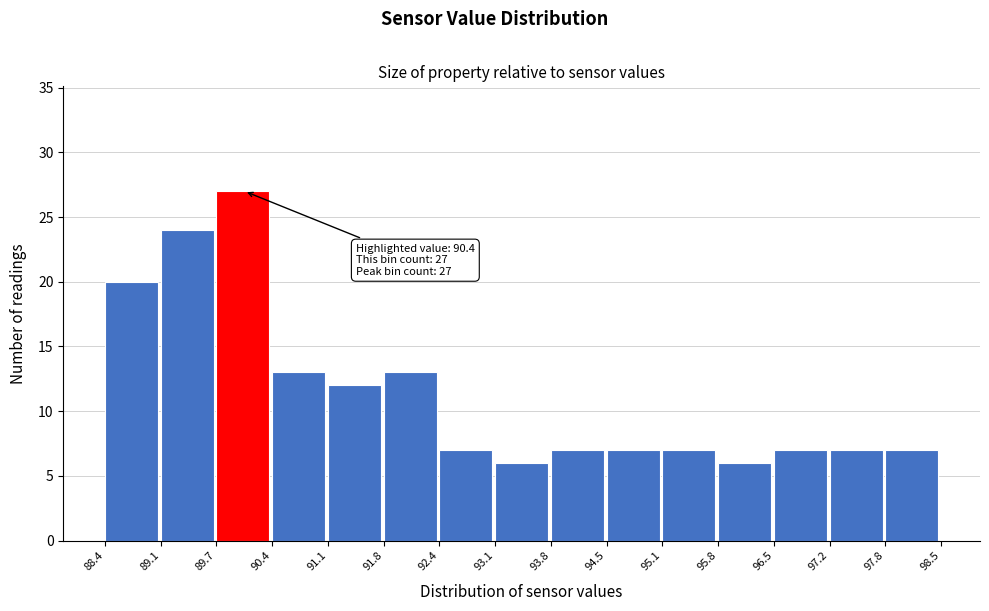

Which range on the x-axis has the tallest bar?

89.7 to 90.4